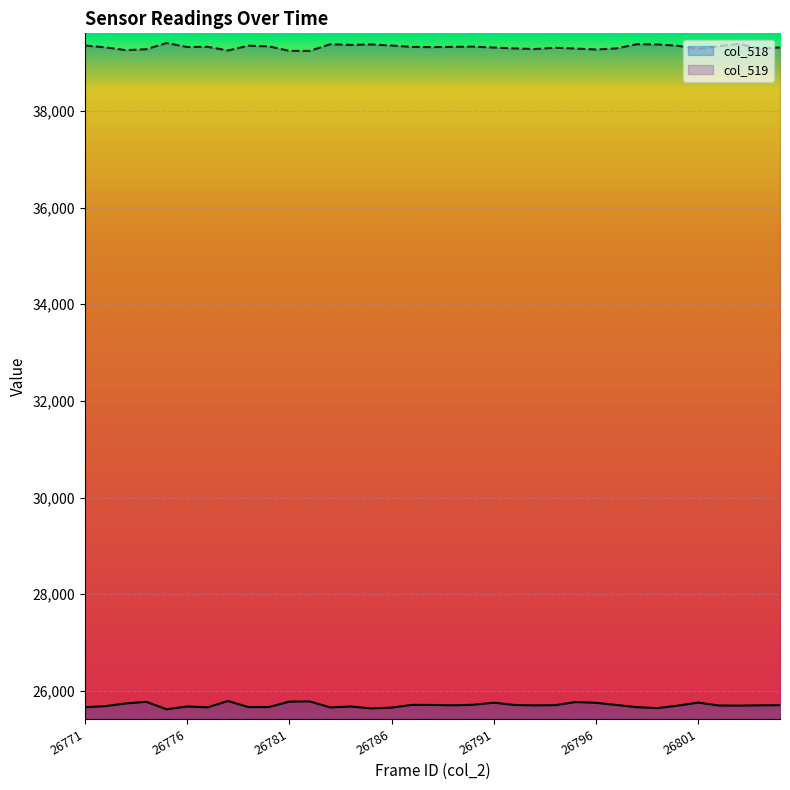

Rank the series by their maximum value, from lowest to highest.

col_518, col_519